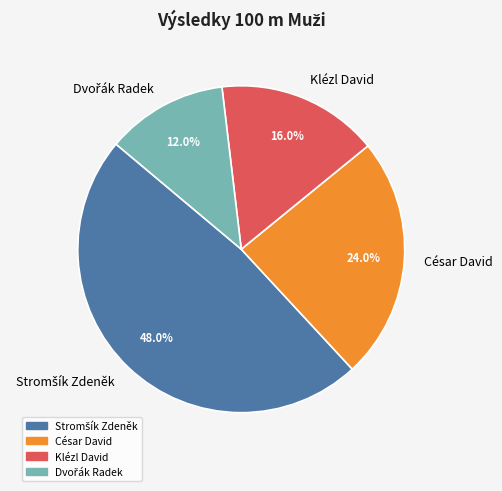

What percentage is the César David slice, to the nearest percent?

24%